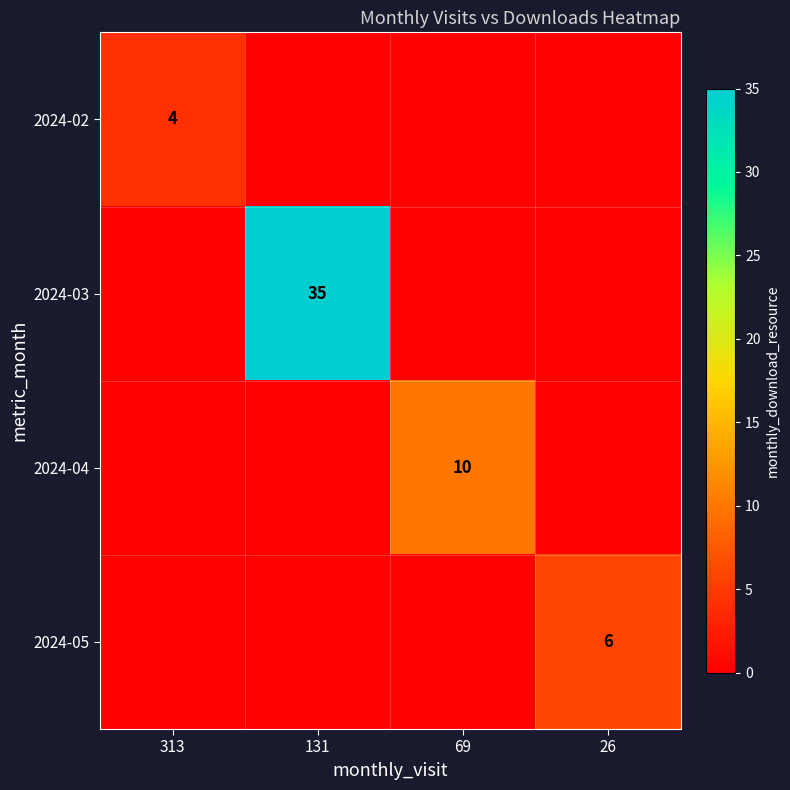

True or false: 2024-05 has a value of 6 at 26.

True